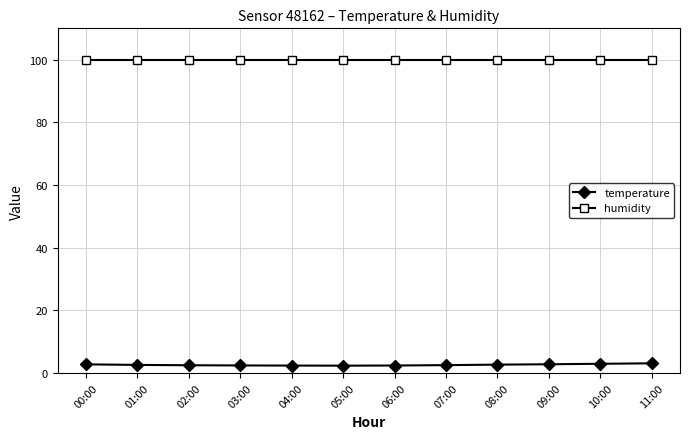

Which series has the widest spread of values?

temperature